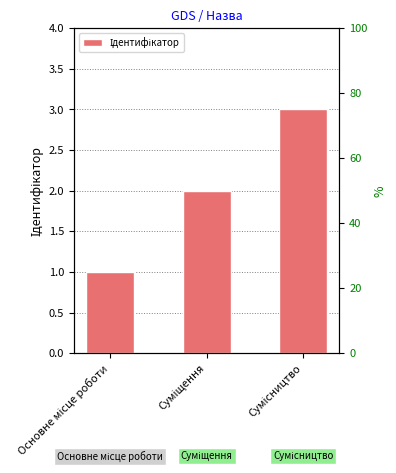

What is the sum of the values at Сумісництво and Основне місце роботи?

4